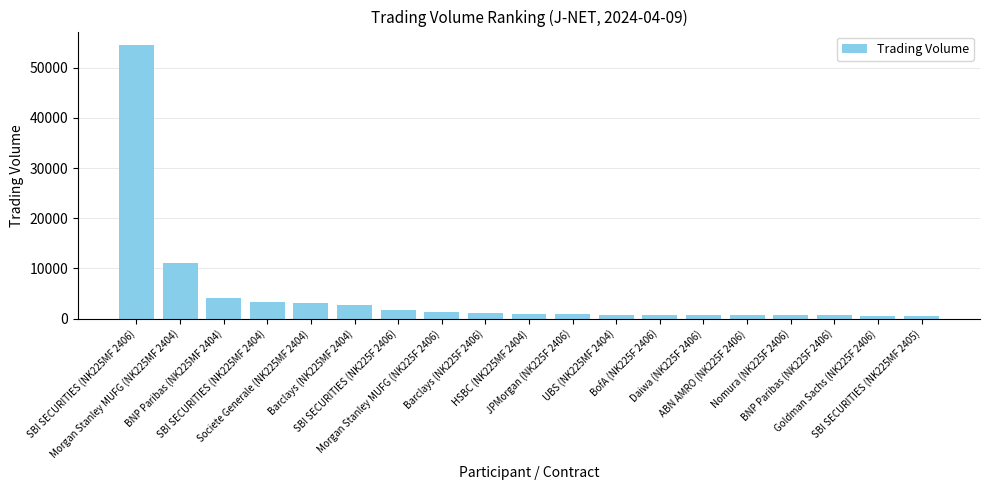

What is the average value?

4770